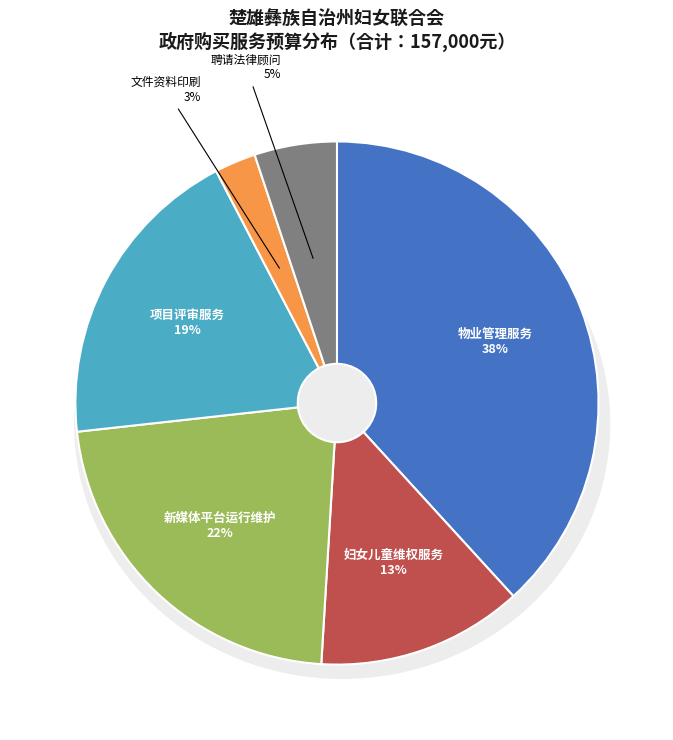

To the nearest percent, what portion does 新媒体平台运行维护 represent?

22%